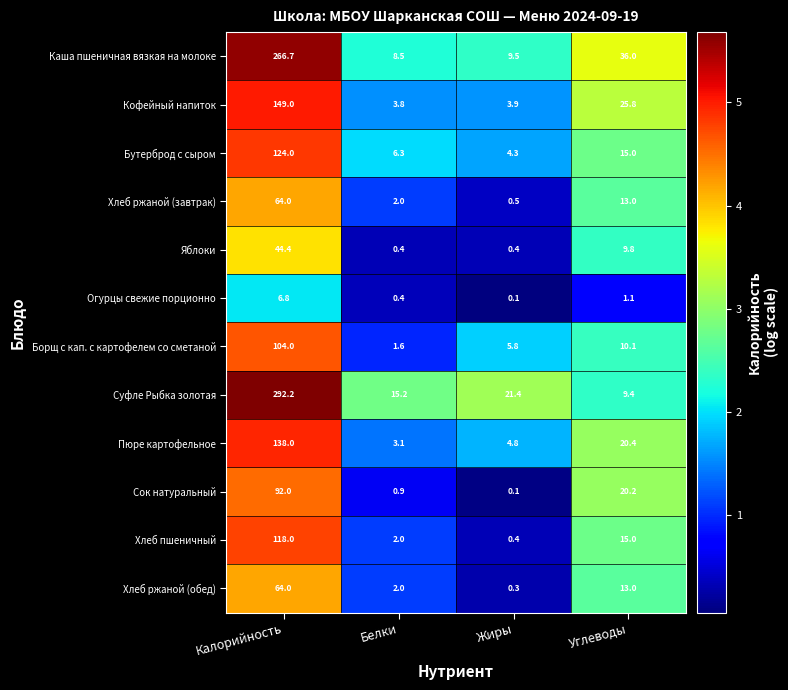

What is the difference between the Бутерброд с сыром values at Калорийность and Белки?

117.7